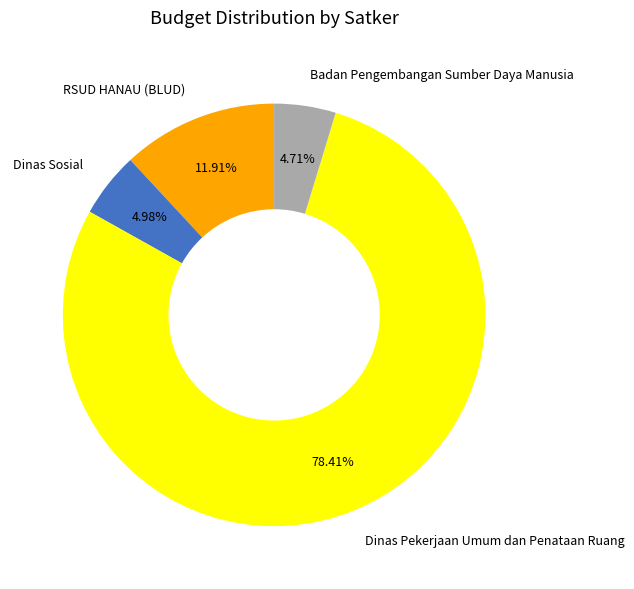

What percentage do Dinas Pekerjaan Umum dan Penataan Ruang and Dinas Sosial together represent?

83.4%